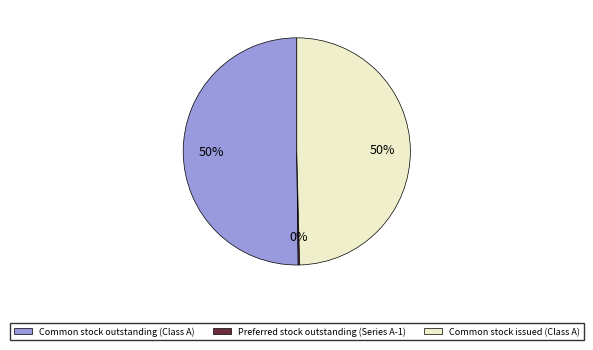

To the nearest percent, what is the average slice percentage?

33%